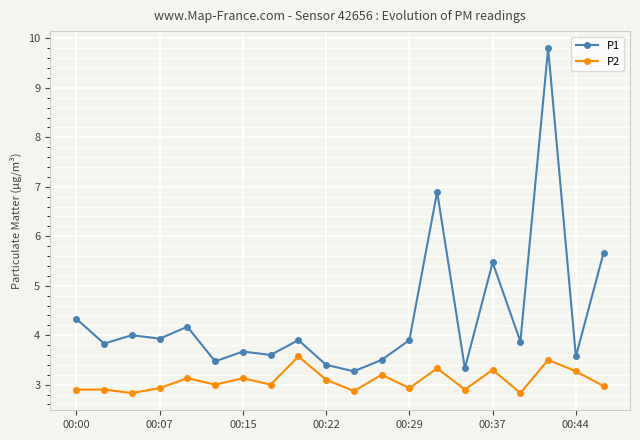

What is the minimum value shown in the chart?

2.8